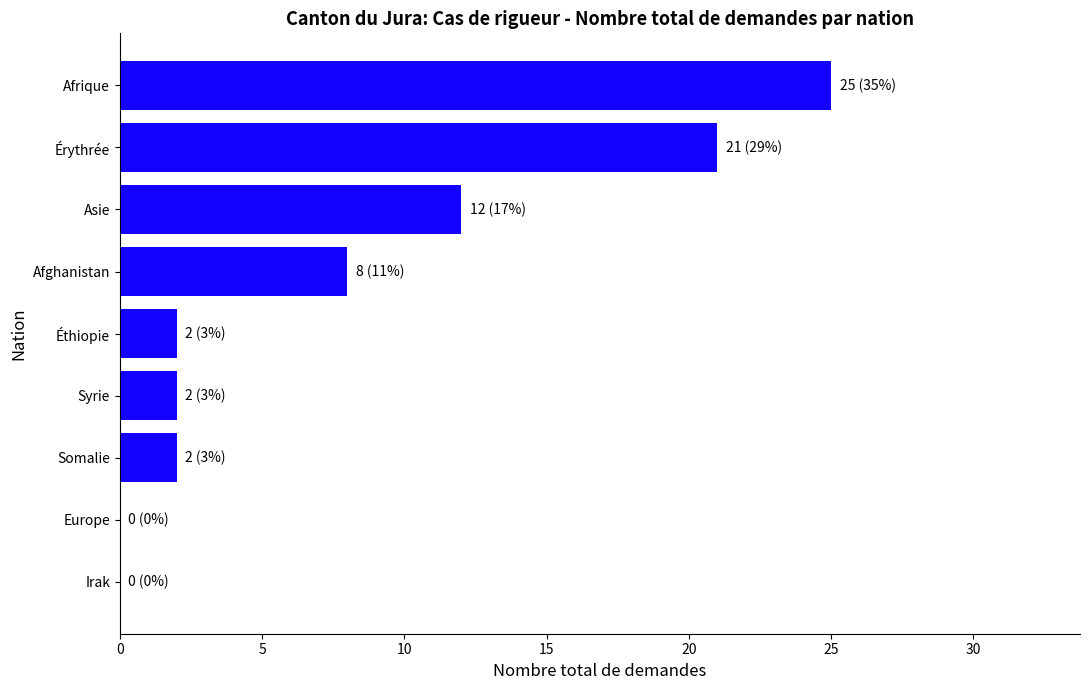

How many series are shown in this chart?

1